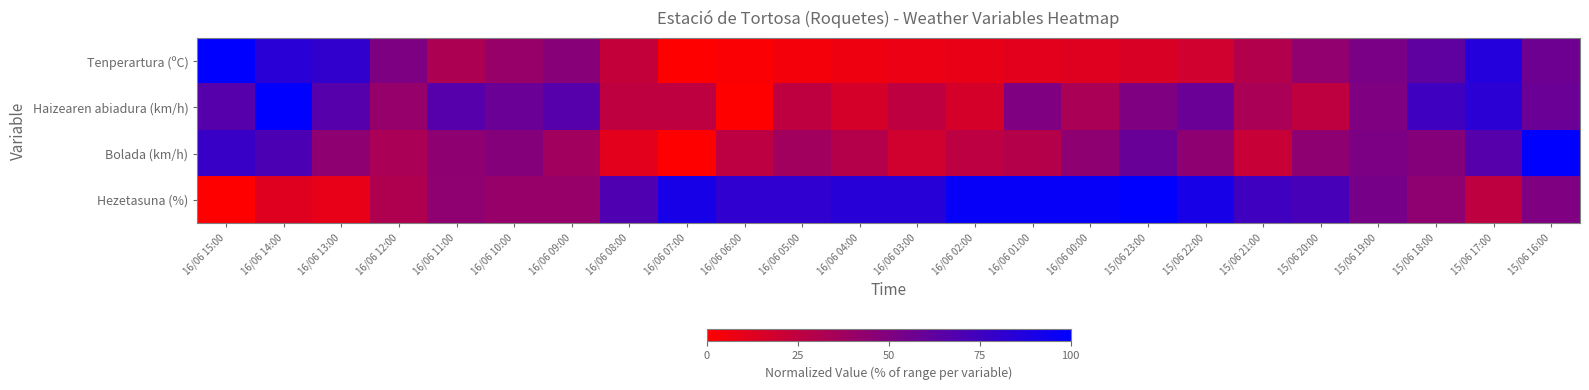

At how many categories does at least one series exceed 6?

24